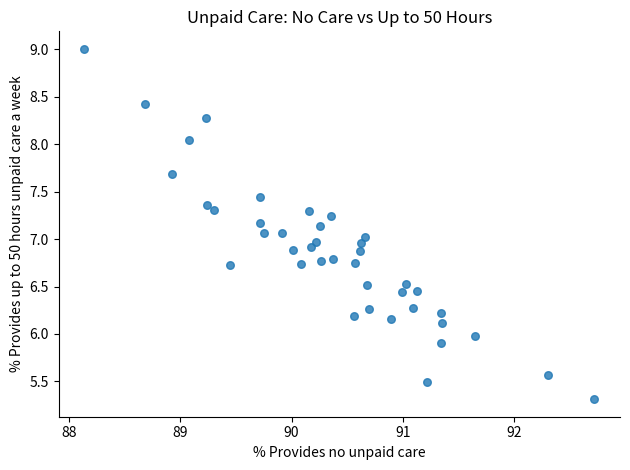

What is the range of Y values (max minus min)?

3.7